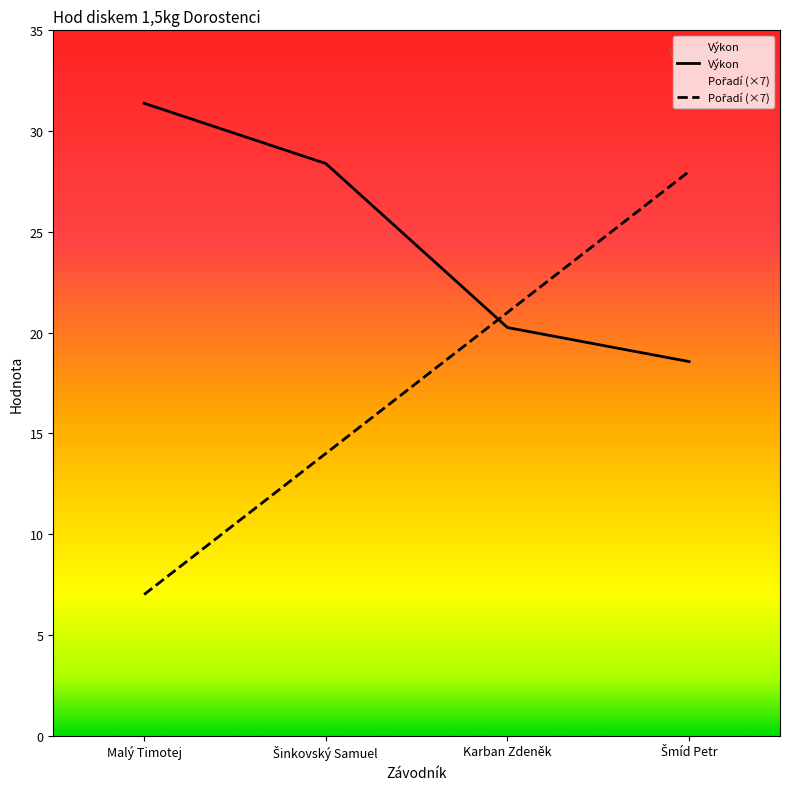

What is the label of the 3rd point from the left?

Karban Zdeněk